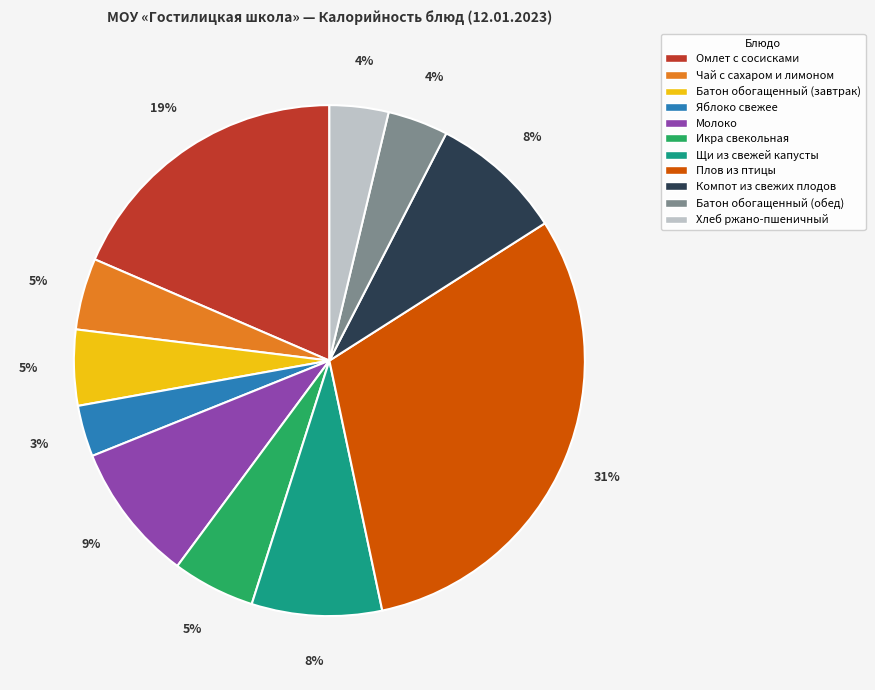

Does Батон обогащенный (завтрак) account for over 50% of the chart?

No